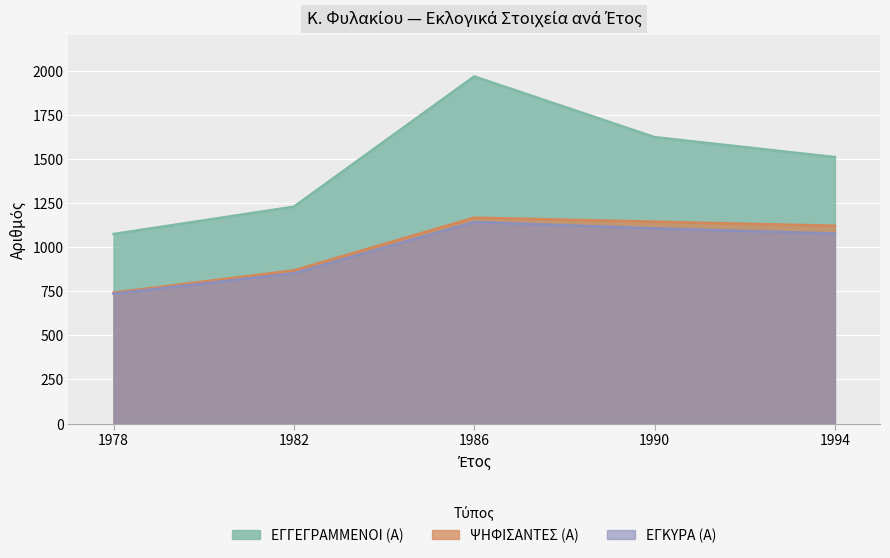

Which label corresponds to the smallest value in the chart?

1978